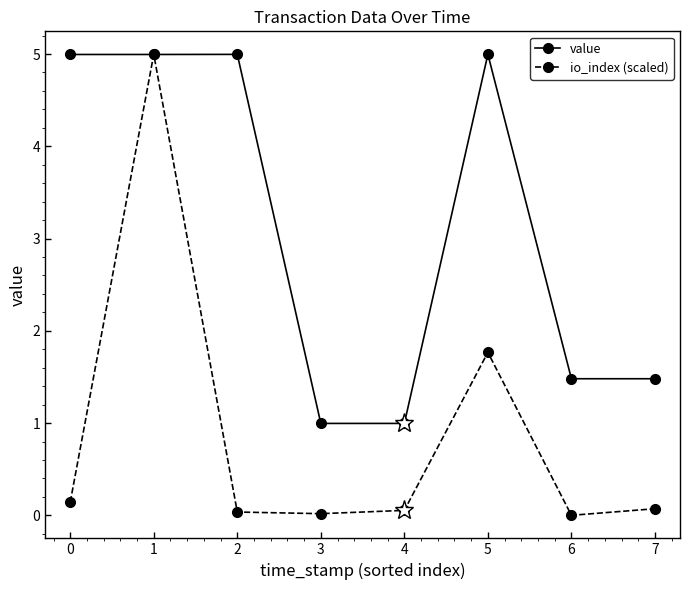

Is this an area chart (filled region under the line)?

No